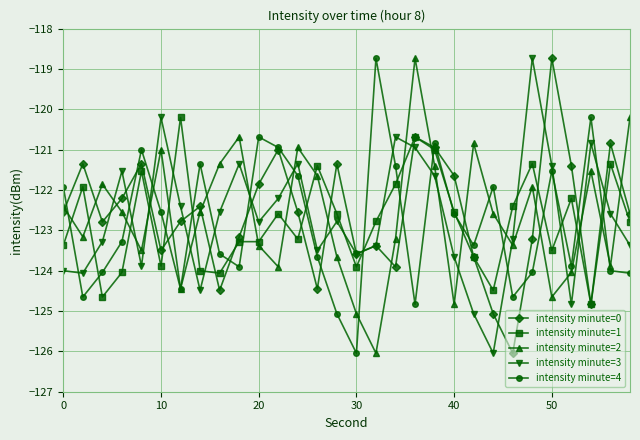

What is the difference between the second highest and minimum values in the intensity minute=0 series?

5.4